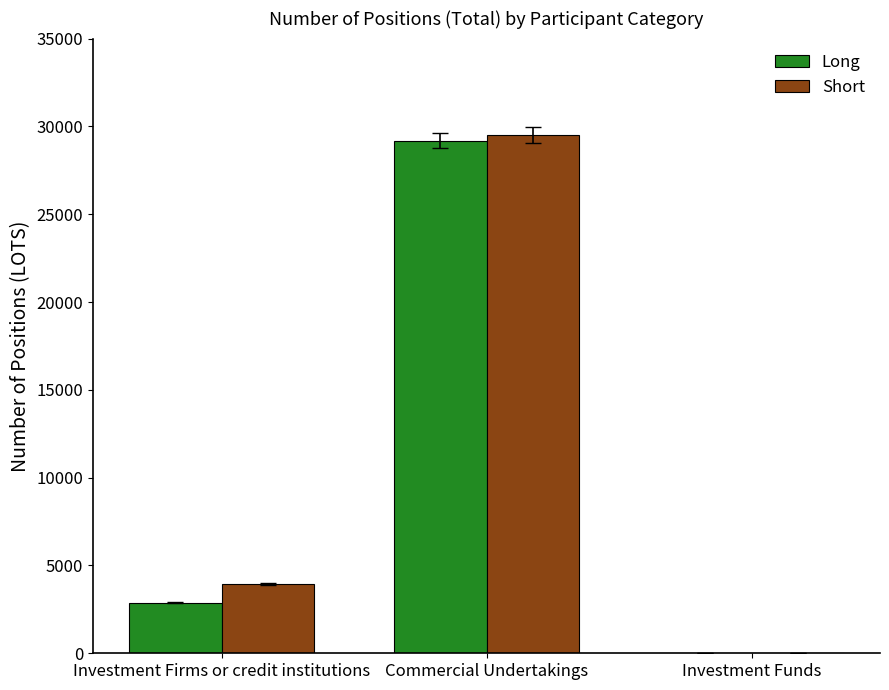

At which label is Short closest to 14758?

Investment Firms or credit institutions